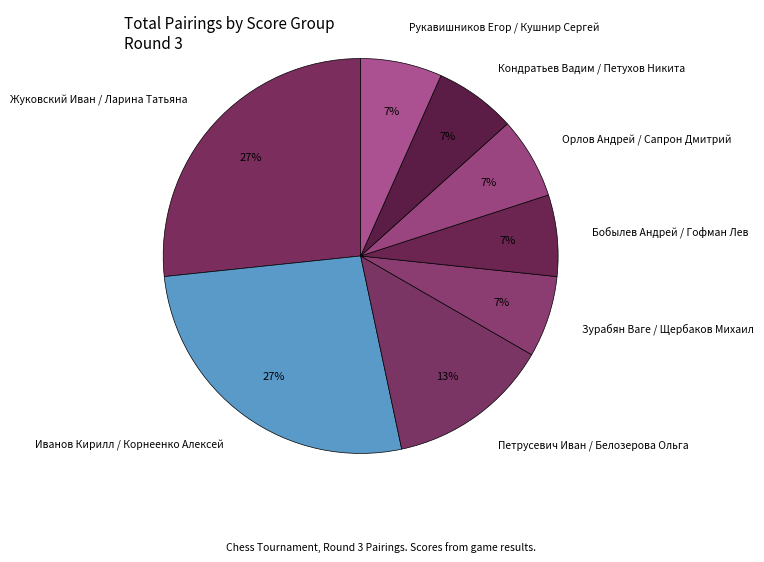

What percentage is the Кондратьев Вадим / Петухов Никита slice, to the nearest percent?

7%